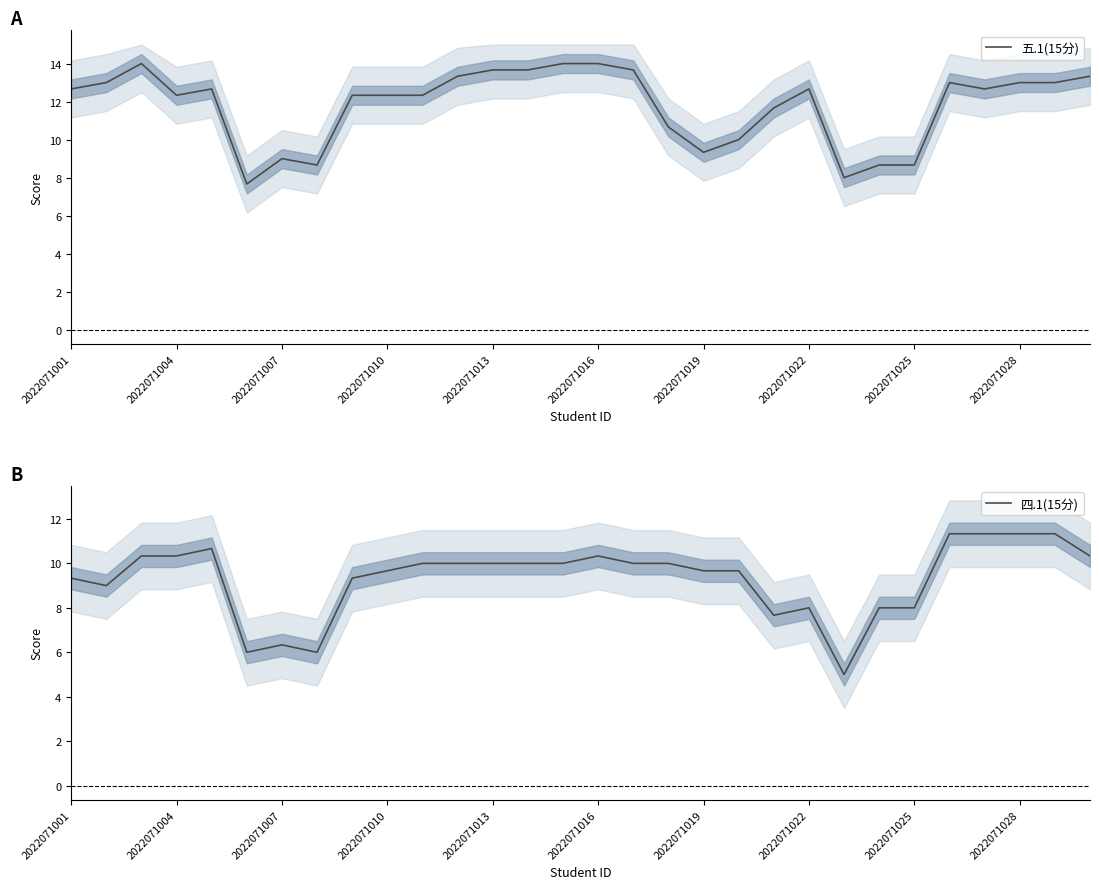

Is it true that 四.1(15分) equals 11.2 at 2022071022?

False